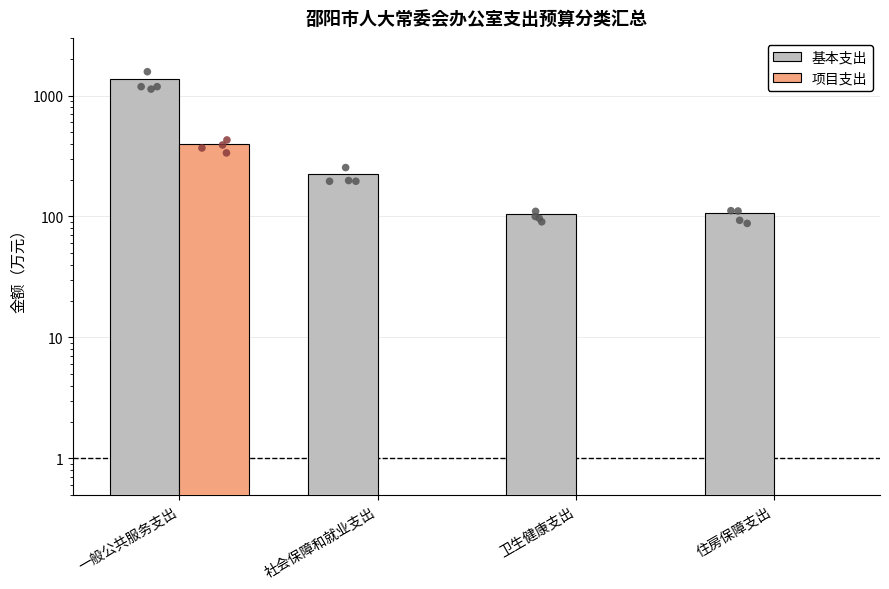

What are all the series names shown in the legend?

基本支出, 项目支出